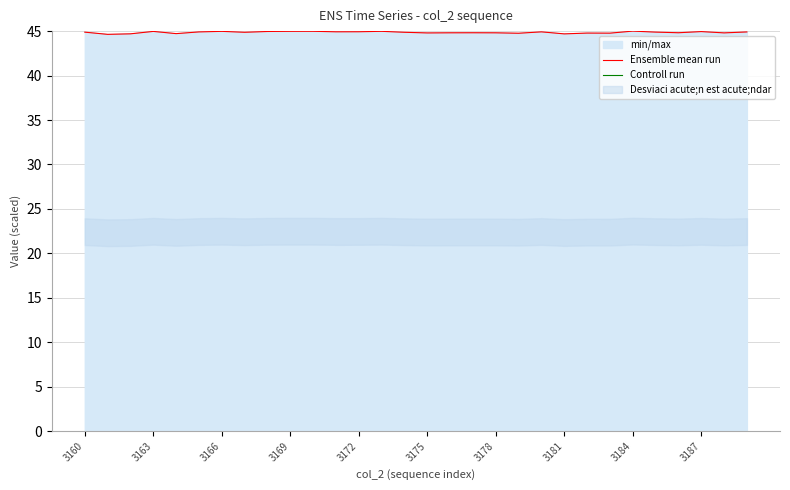

True or false: Controll run and Ensemble mean run intersect in this chart.

False